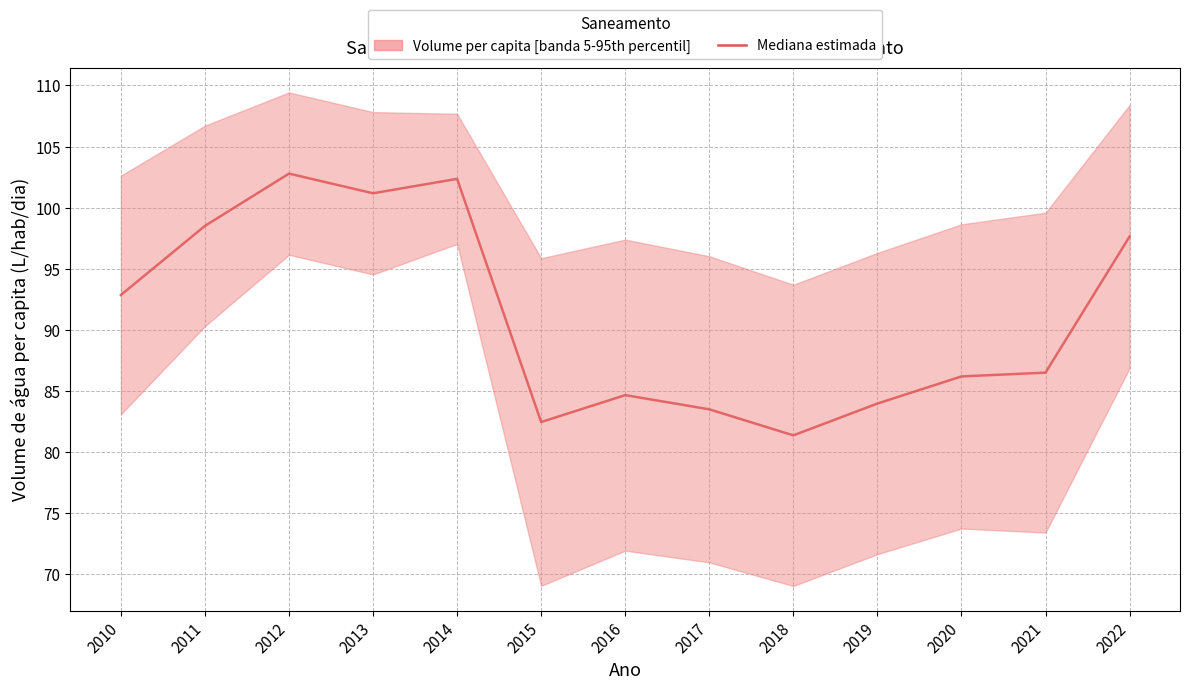

Rank the categories by value from lowest to highest.

2018, 2015, 2017, 2019, 2016, 2020, 2021, 2010, 2022, 2011, 2013, 2014, 2012